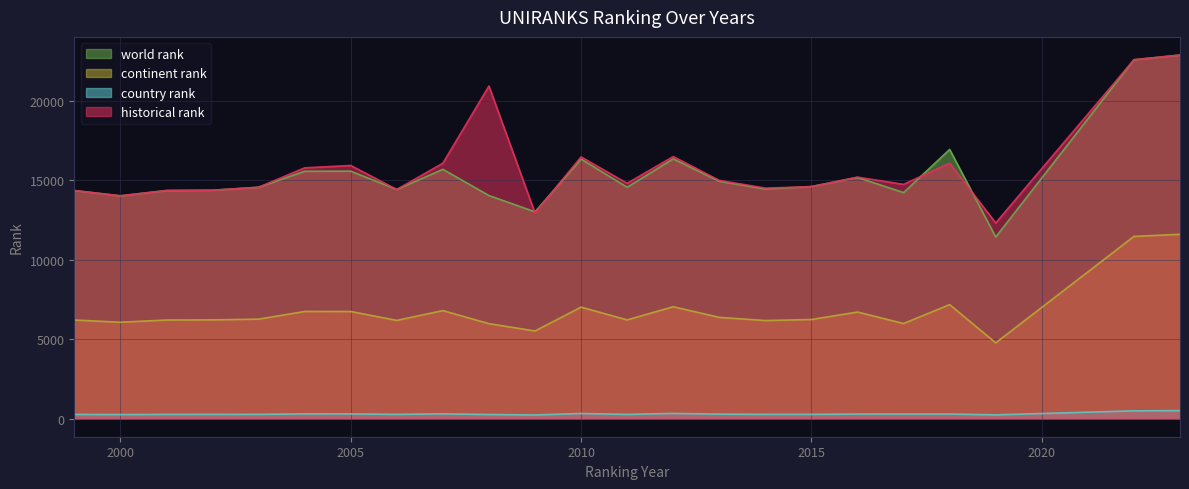

Which series changed the most between 2002 and 2012?

historical rank